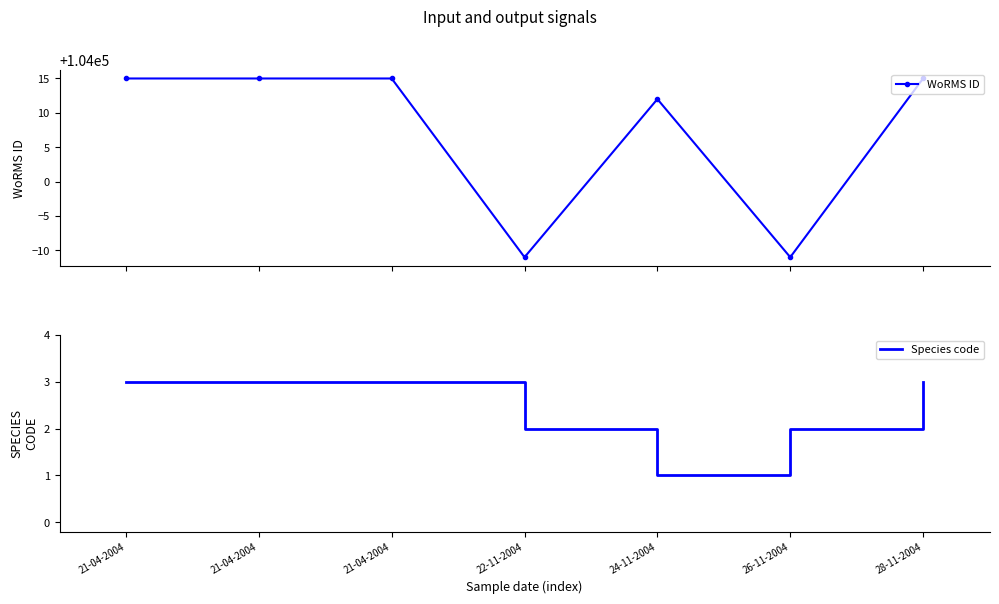

What is the difference between the WoRMS ID values at 22-11-2004 and 24-11-2004?

23